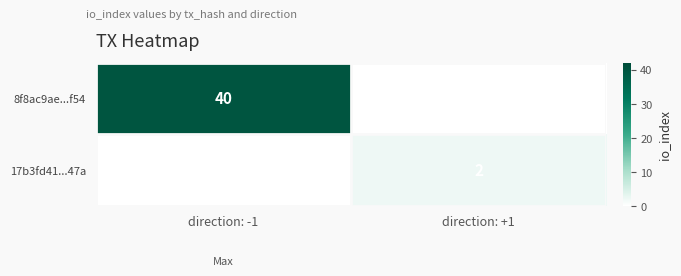

At direction: +1, list the series in order from smallest to largest.

8f8ac9ae...f54, 17b3fd41...47a